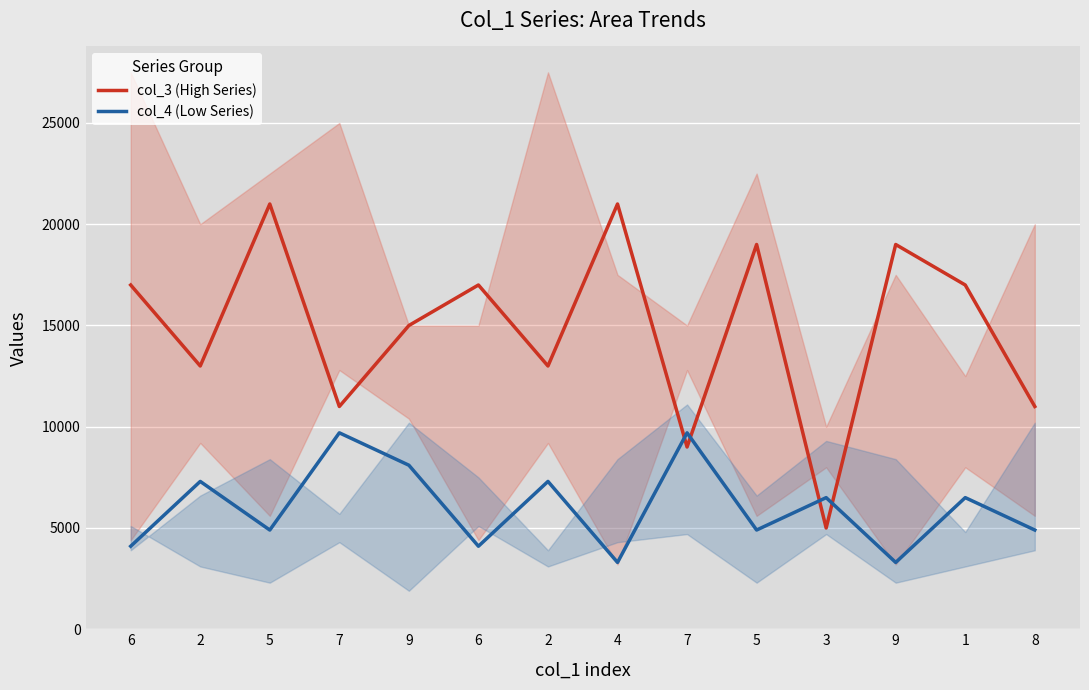

Reading left to right, extract all data points from this chart.

col_3 (High Series): 17000	13000	21000	11000	15000	17000	13000	21000	9000	19000	5000	19000	17000	11000
col_4 (Low Series): 4100	7300	4900	9700	8100	4100	7300	3300	9700	4900	6500	3300	6500	4900